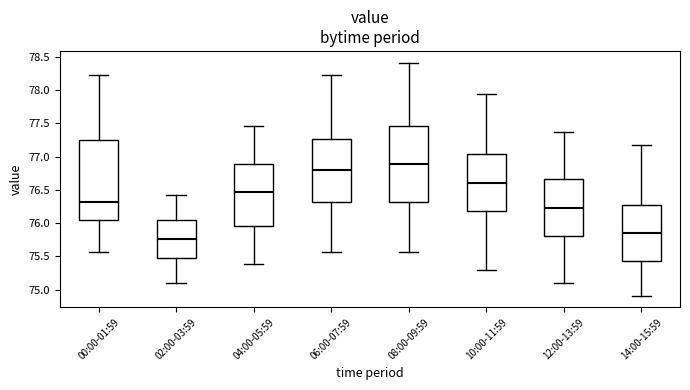

Where is the lower edge of the box for 10:00-11:59 on the y-axis? The values are not printed on the chart, so give them approximately, as read against the axis.

76.20